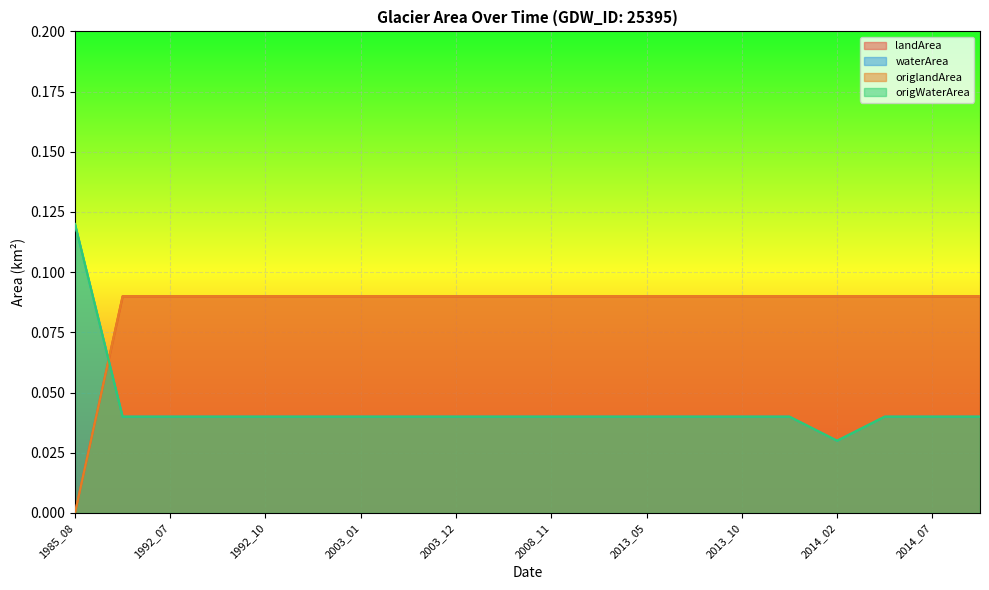

Reading left to right, extract all data points from this chart.

landArea: 0.0	0.1	0.1	0.1	0.1	0.1	0.1	0.1	0.1	0.1	0.1	0.1	0.1	0.1	0.1	0.1	0.1	0.1	0.1	0.1
waterArea: 0.1	0.0	0.0	0.0	0.0	0.0	0.0	0.0	0.0	0.0	0.0	0.0	0.0	0.0	0.0	0.0	0.0	0.0	0.0	0.0
origlandArea: 0.0	0.1	0.1	0.1	0.1	0.1	0.1	0.1	0.1	0.1	0.1	0.1	0.1	0.1	0.1	0.1	0.1	0.1	0.1	0.1
origWaterArea: 0.1	0.0	0.0	0.0	0.0	0.0	0.0	0.0	0.0	0.0	0.0	0.0	0.0	0.0	0.0	0.0	0.0	0.0	0.0	0.0